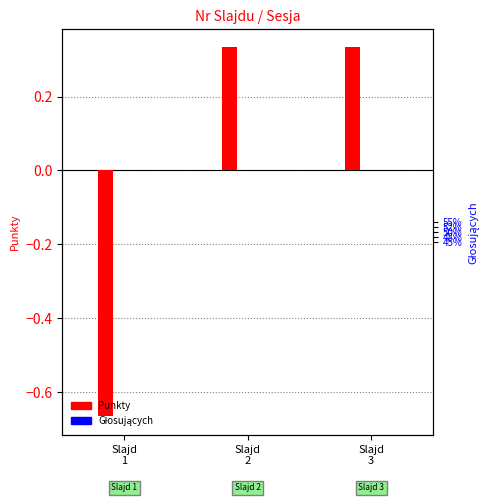

Which series has the largest total across all categories?

Głosujących